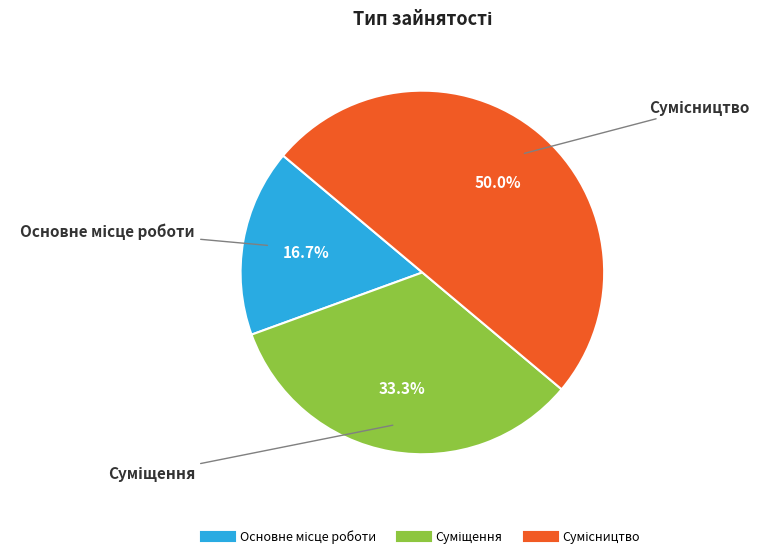

Which category has the biggest portion of the pie?

Сумісництво